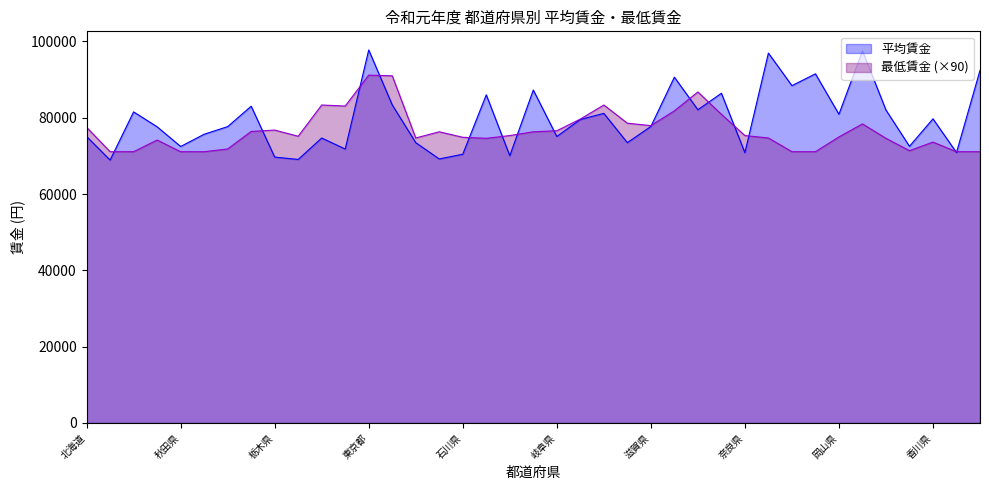

Which series ends up on top after the final intersection of 最低賃金 and 平均賃金?

平均賃金